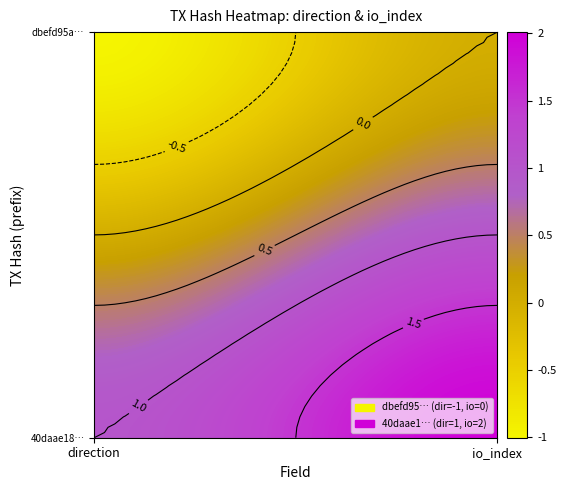

Which series changed the most between 0 and 1?

dbefd95abd9b430e00ce17351d33f99339e782f